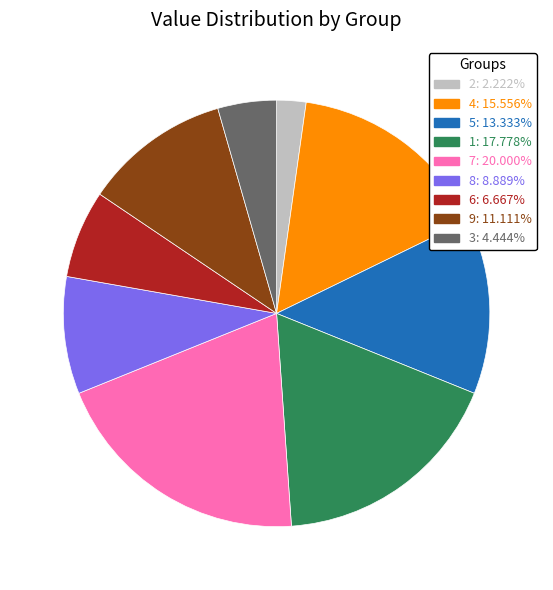

Rank the categories by value from highest to lowest.

7, 1, 4, 5, 9, 8, 6, 3, 2